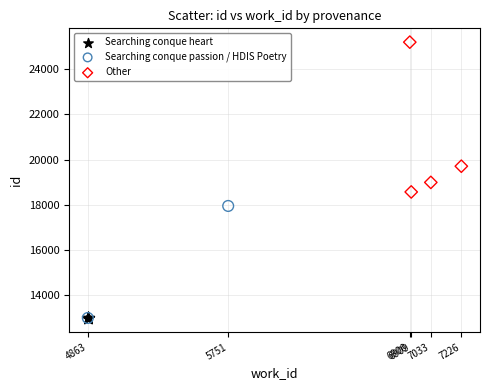

What are all the series names shown in the legend?

Searching conque heart, Searching conque passion / HDIS Poetry, Other